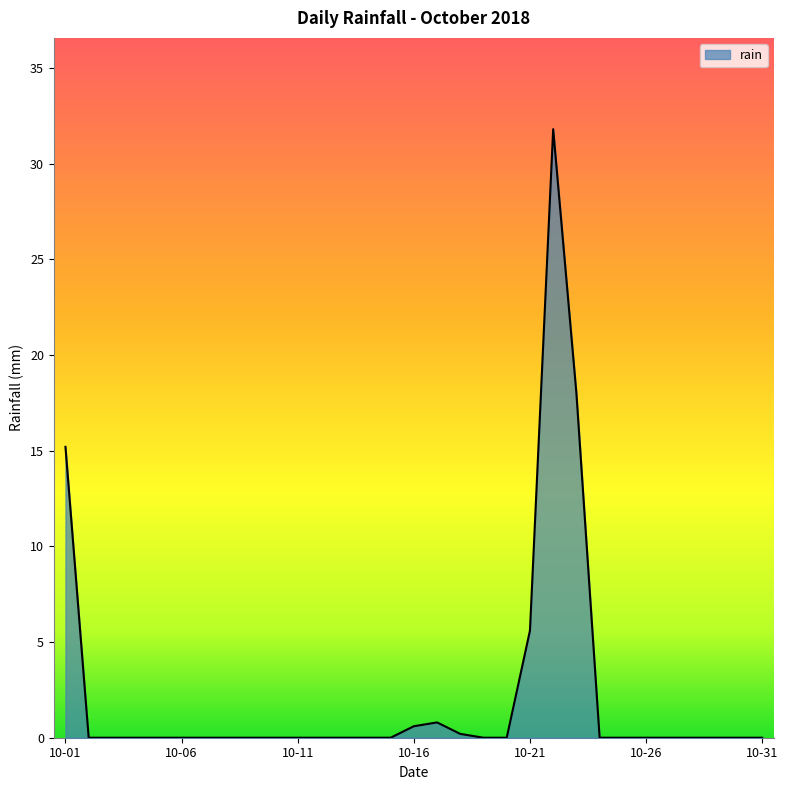

What is the maximum value shown in the chart?

31.8